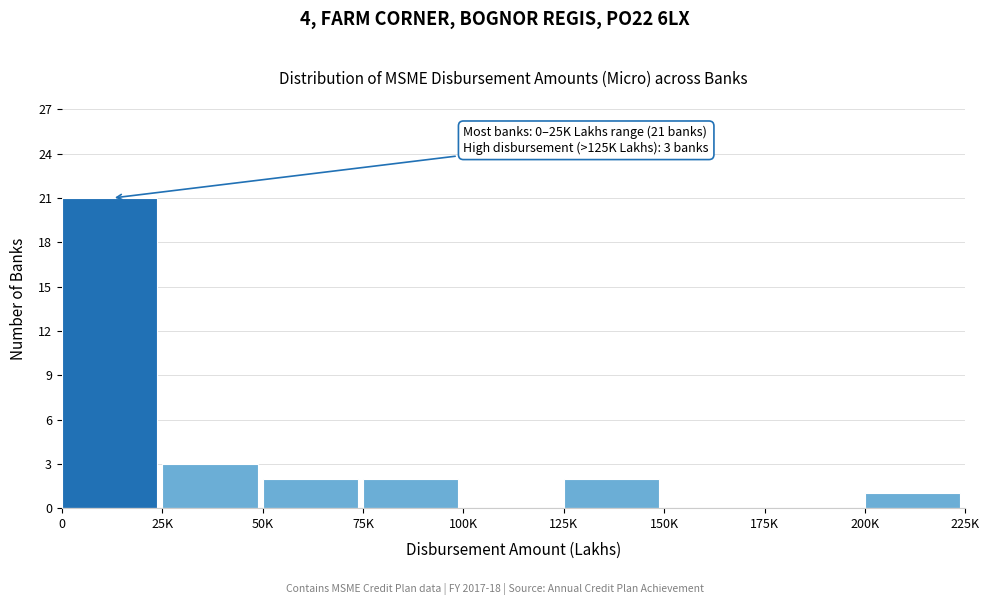

Reading left to right, what are all the values shown in this chart?

0=21	25K=3	50K=2	75K=2	100K=0	125K=2	150K=0	175K=0	200K=1